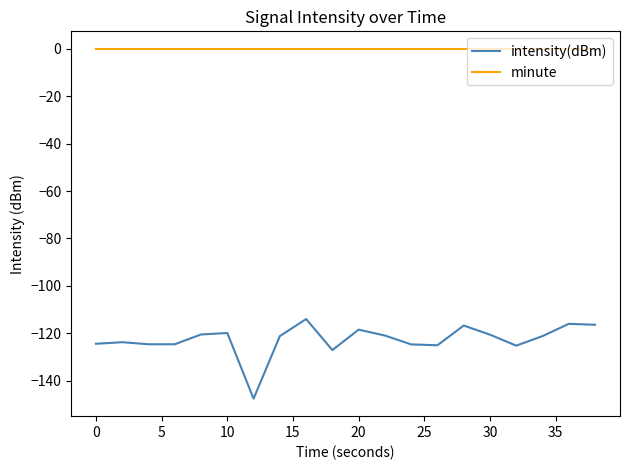

Is this an area chart (filled region under the line)?

No